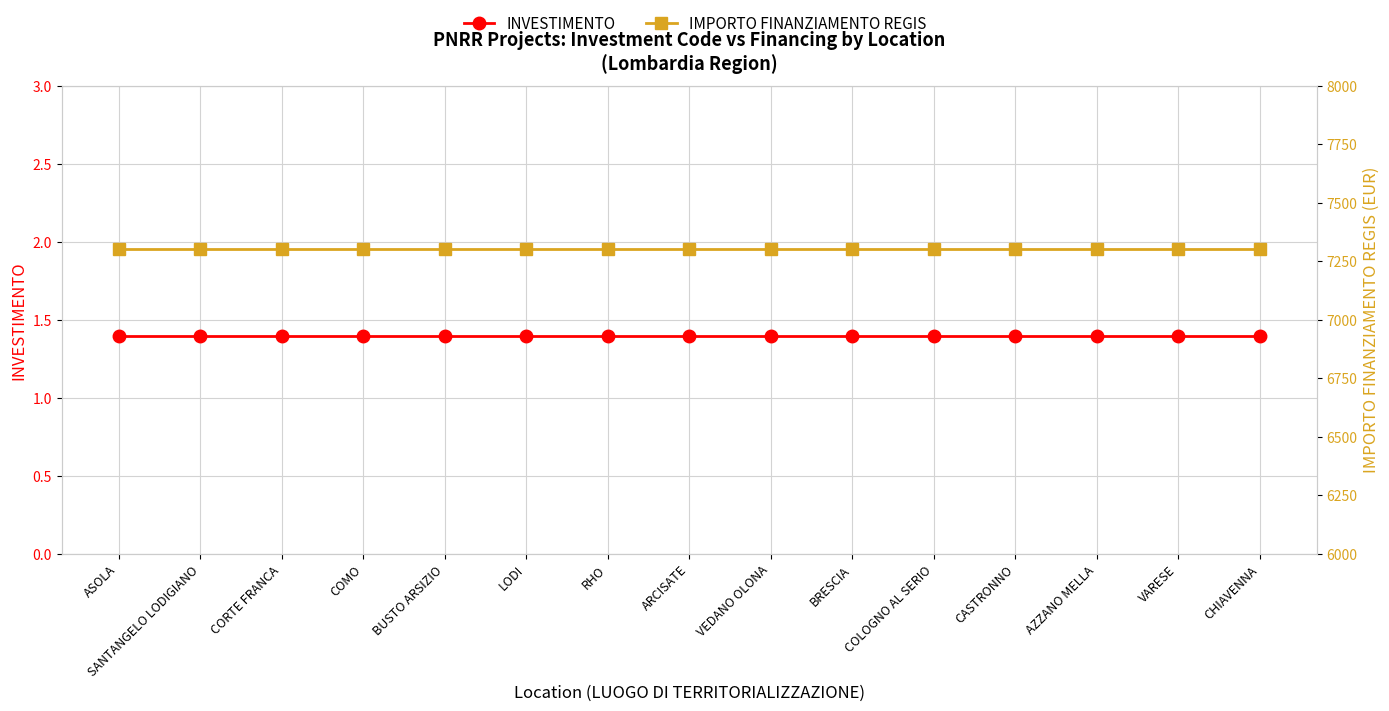

What is the value of the INVESTIMENTO point at the 11th from the left?

1.4